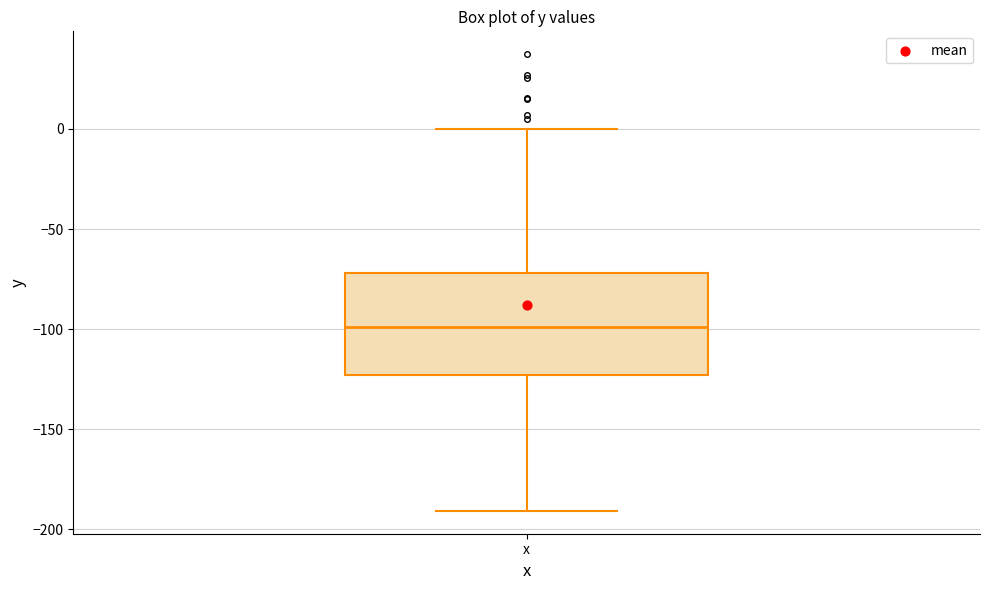

Read this box plot against the y-axis: the position of the median line, the range covered by the box, and the ends of both whiskers. The values are not printed on the chart, so give them approximately, as read against the axis.

median -100, box -125 to -70, whiskers -190 to 0